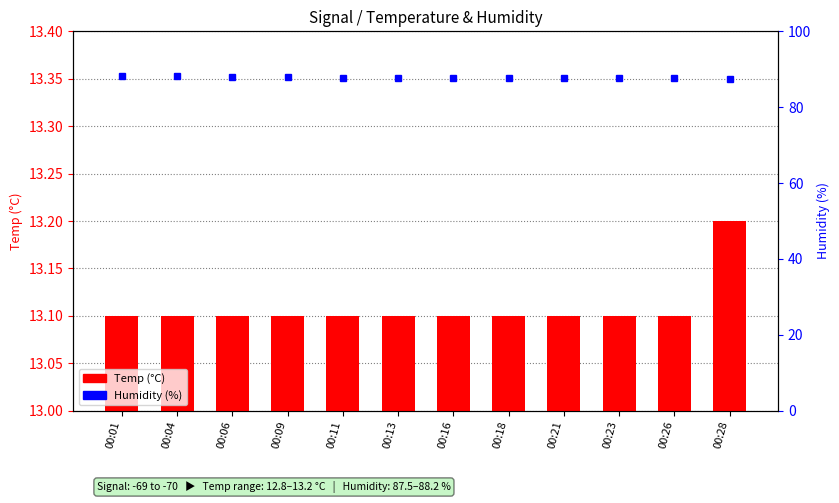

Does the chart contain stacked bars?

No